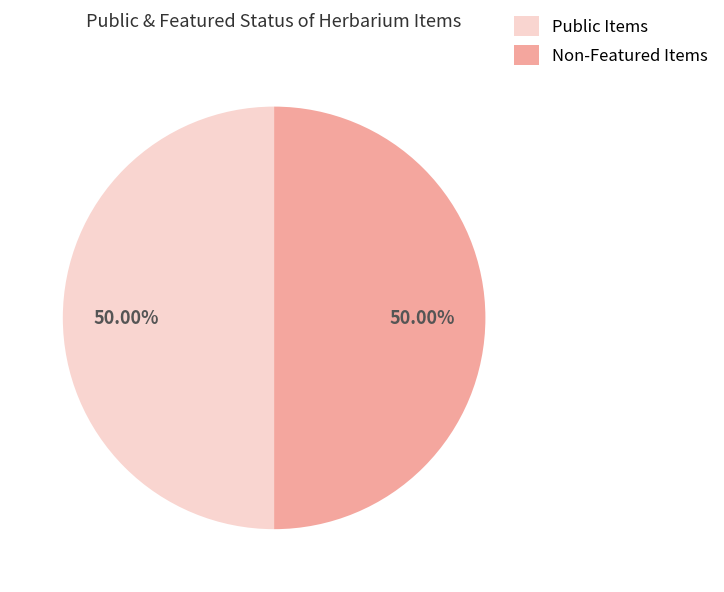

What is the ratio of the value at Non-Featured Items to the value at Public Items?

1.0